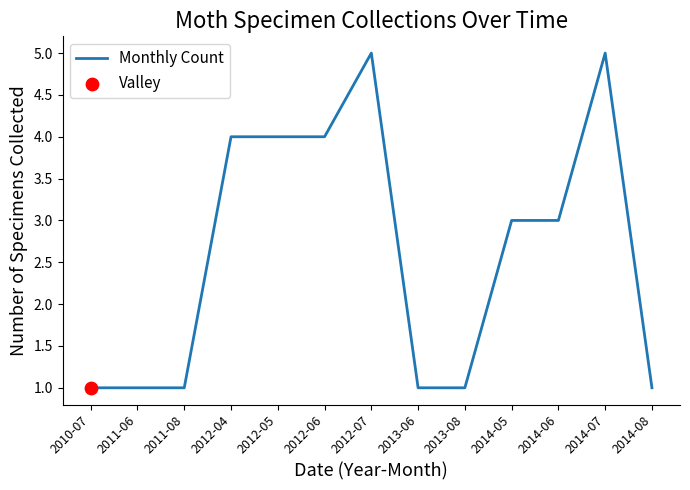

What is the ratio of the value at 2014-07 to the value at 2011-06?

5.0